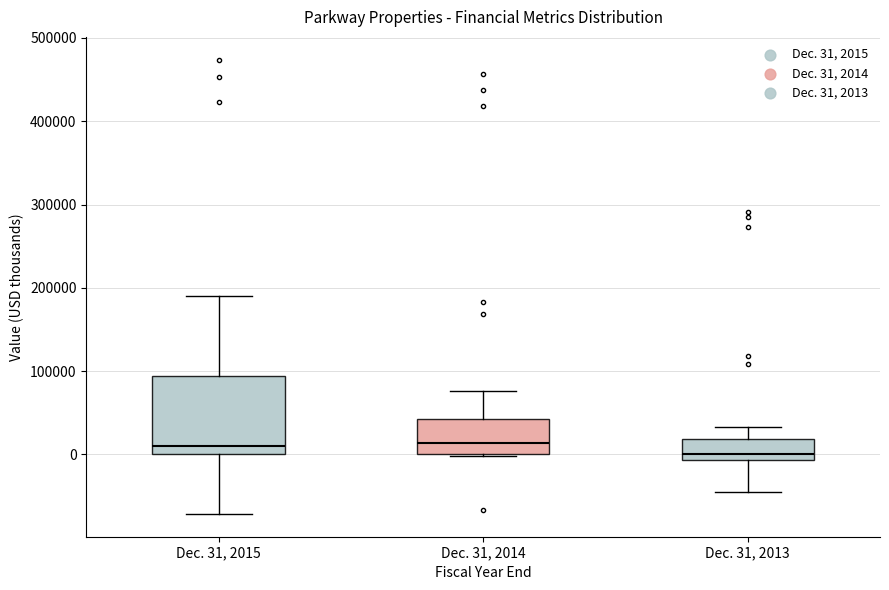

Which box is the tallest, from its lower edge to its upper edge?

Dec. 31, 2015